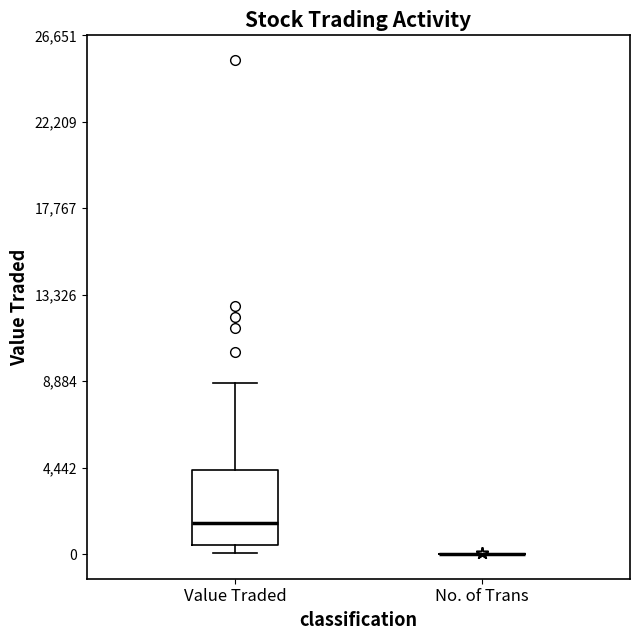

Reading left to right, transcribe this box plot: for each box, give where its median line is, the range the box spans, and where its two whiskers end, as read against the y-axis. The values are not printed on the chart, so give them approximately, as read against the axis.

Value Traded: median 1500, box 500 to 4500, whiskers 0 to 9000
No. of Trans: box collapsed to a line at 0, whiskers 0 to 0